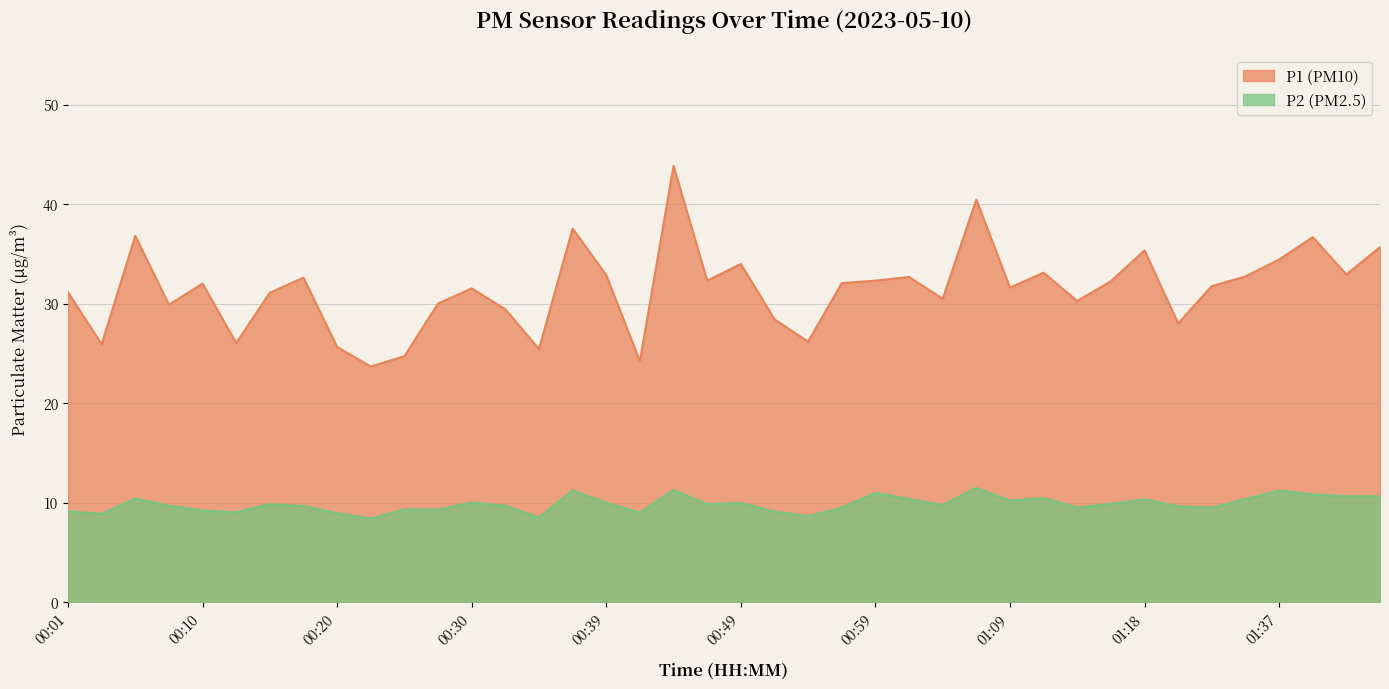

List the series in order of their peak value, lowest first.

P2 (PM2.5), P1 (PM10)